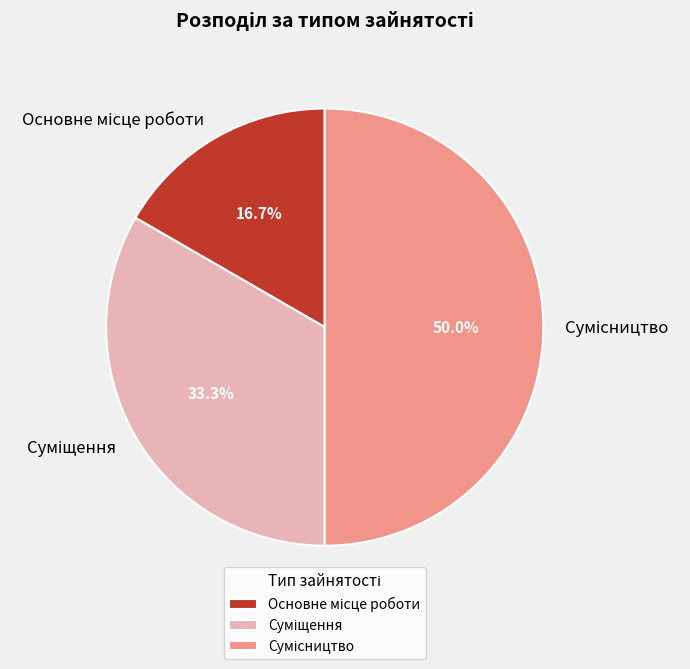

Is it true that Суміщення is 26% of the pie?

False